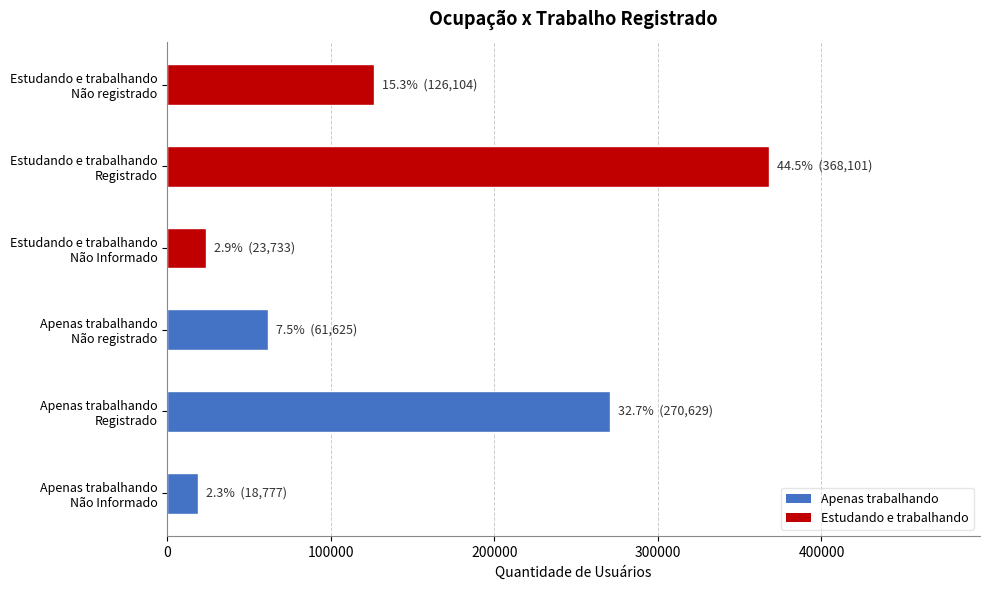

What is the greatest value displayed?

368101